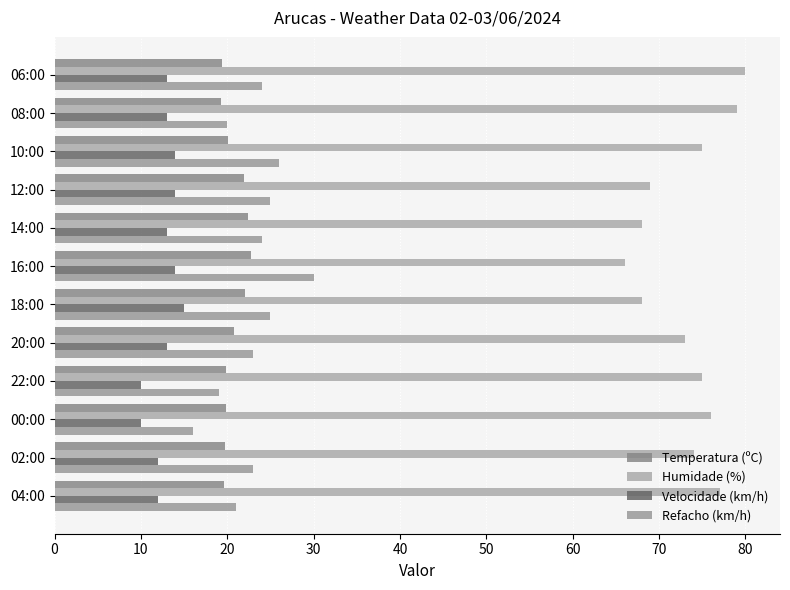

Count the number of categories in the chart.

12